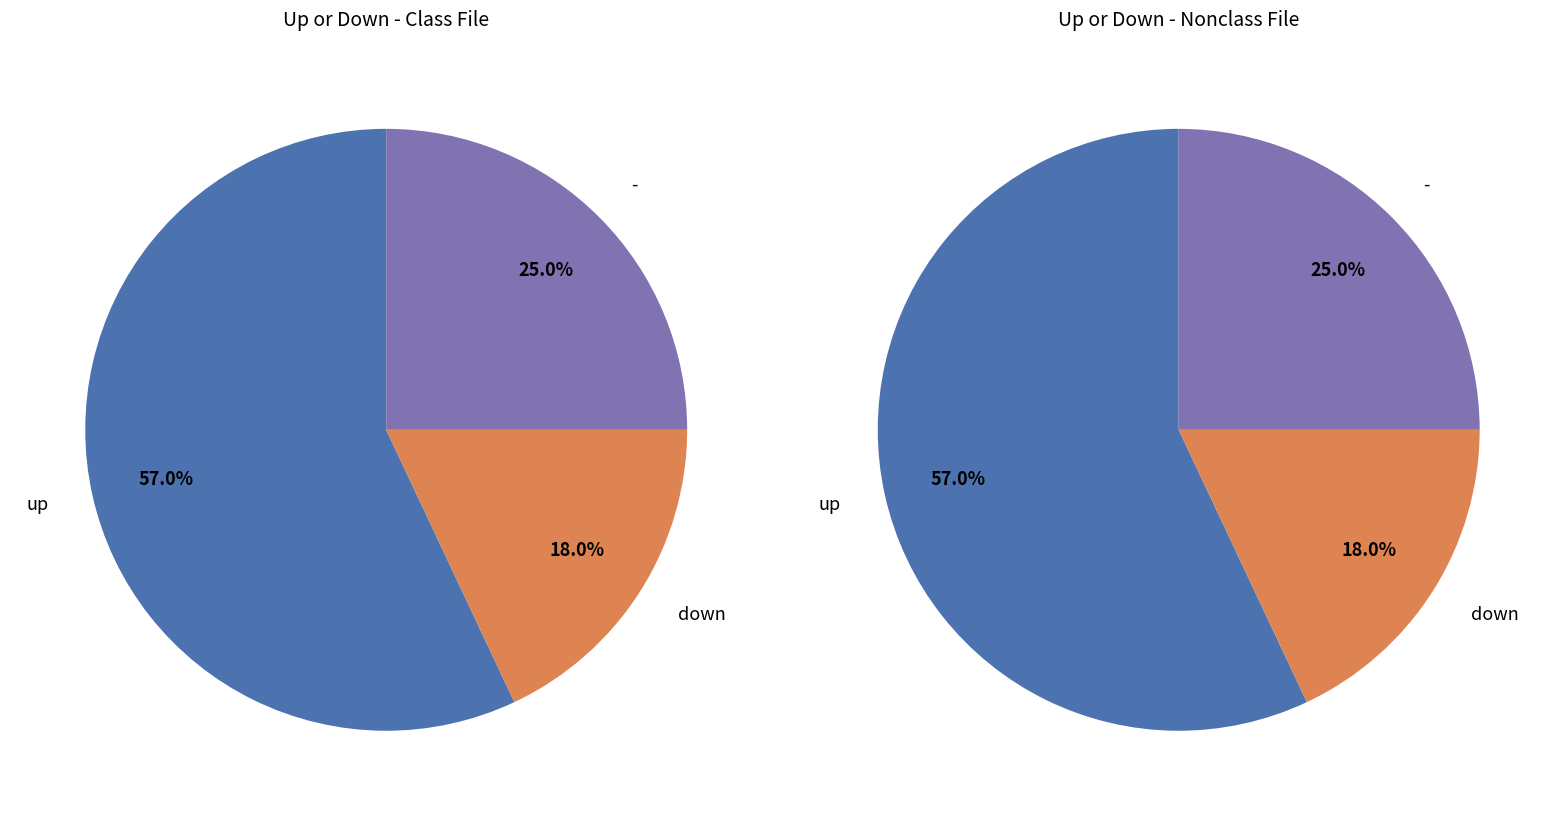

True or false: - accounts for 25% of the total.

True